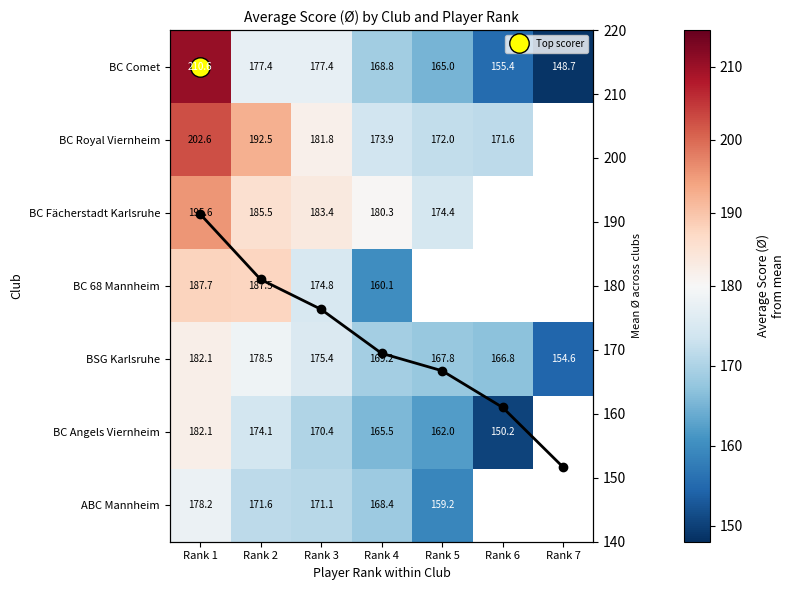

Read the BC Comet value at Rank 2.

177.4